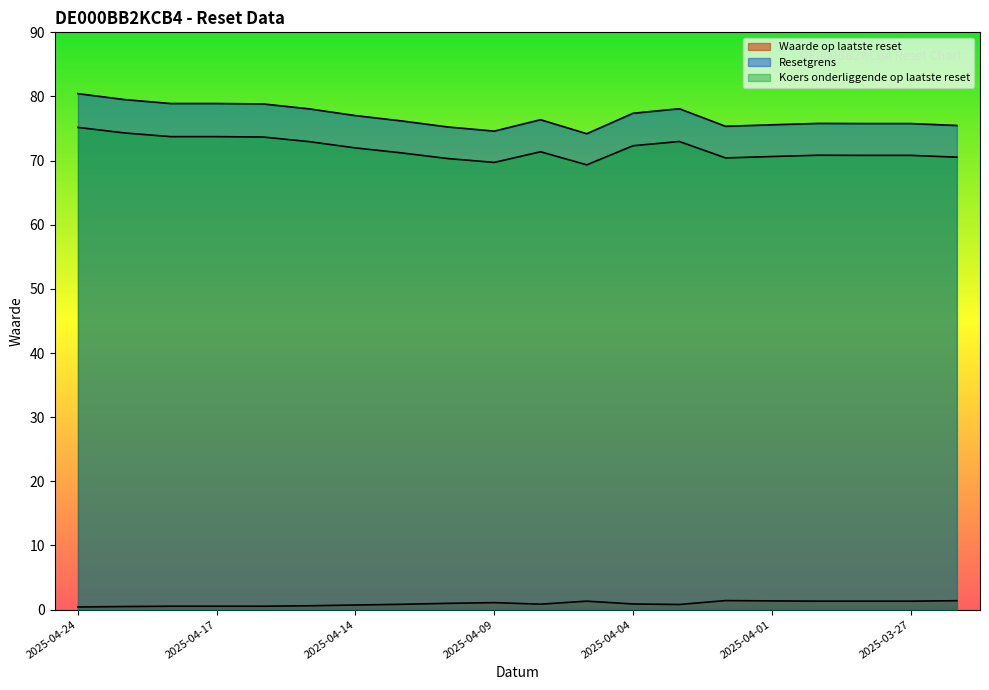

What is the lowest value of the Koers onderliggende op laatste reset series?

69.3